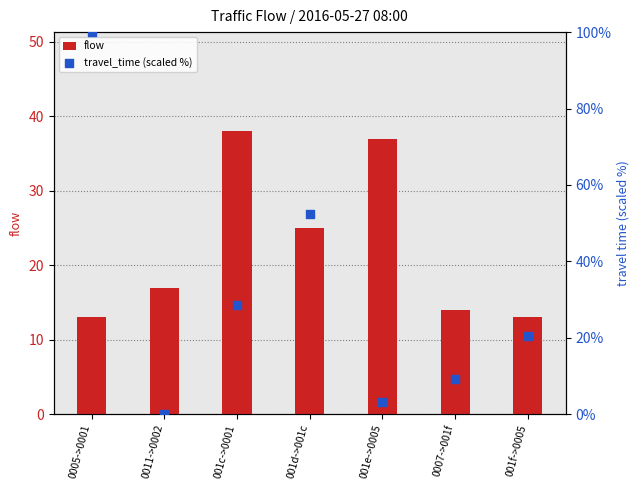

Which series has the largest Y range (max minus min)?

travel_time (scaled %)